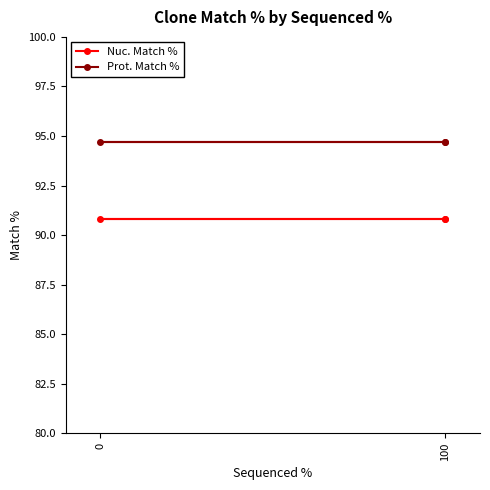

The Prot. Match % series shows 94.7 at 100. True or false?

True